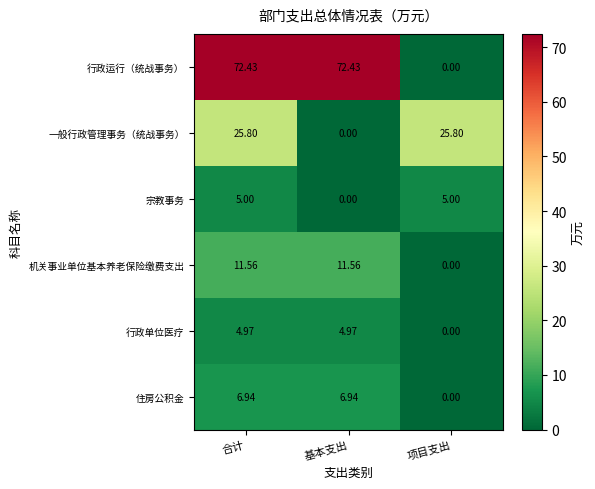

At 合计, list the series in order from smallest to largest.

行政单位医疗, 宗教事务, 住房公积金, 机关事业单位基本养老保险缴费支出, 一般行政管理事务（统战事务）, 行政运行（统战事务）